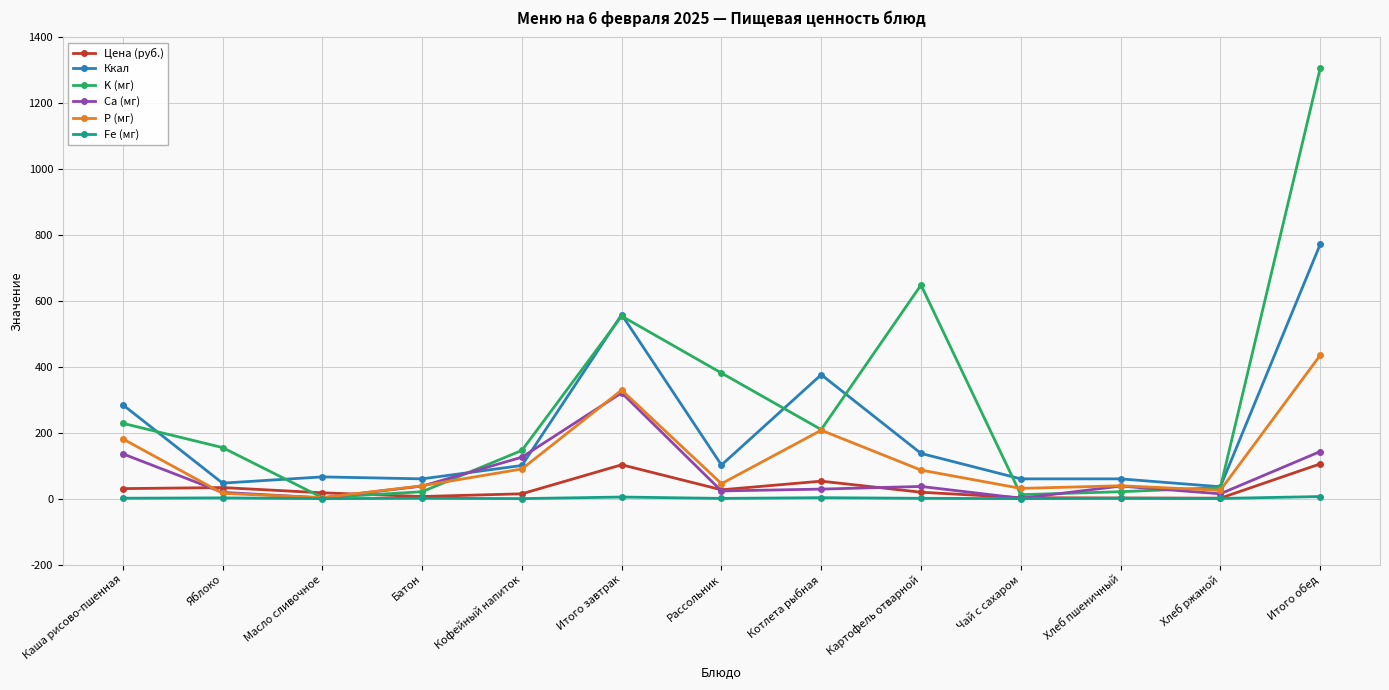

What position from the right is Каша рисово-пшенная?

13